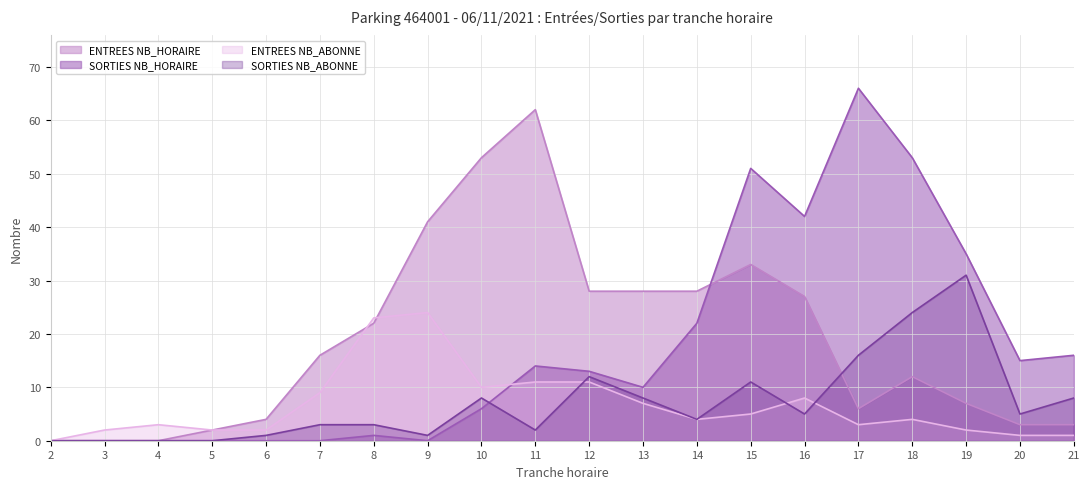

Reading left to right, list all the values displayed in this chart.

ENTREES NB_HORAIRE: 2=0	3=0	4=0	5=2	6=4	7=16	8=22	9=41	10=53	11=62	12=28	13=28	14=28	15=33	16=27	17=6	18=12	19=7	20=3	21=3
SORTIES NB_HORAIRE: 2=0	3=0	4=0	5=0	6=0	7=0	8=1	9=0	10=6	11=14	12=13	13=10	14=22	15=51	16=42	17=66	18=53	19=35	20=15	21=16
ENTREES NB_ABONNE: 2=0	3=2	4=3	5=2	6=2	7=9	8=23	9=24	10=10	11=11	12=11	13=7	14=4	15=5	16=8	17=3	18=4	19=2	20=1	21=1
SORTIES NB_ABONNE: 2=0	3=0	4=0	5=0	6=1	7=3	8=3	9=1	10=8	11=2	12=12	13=8	14=4	15=11	16=5	17=16	18=24	19=31	20=5	21=8